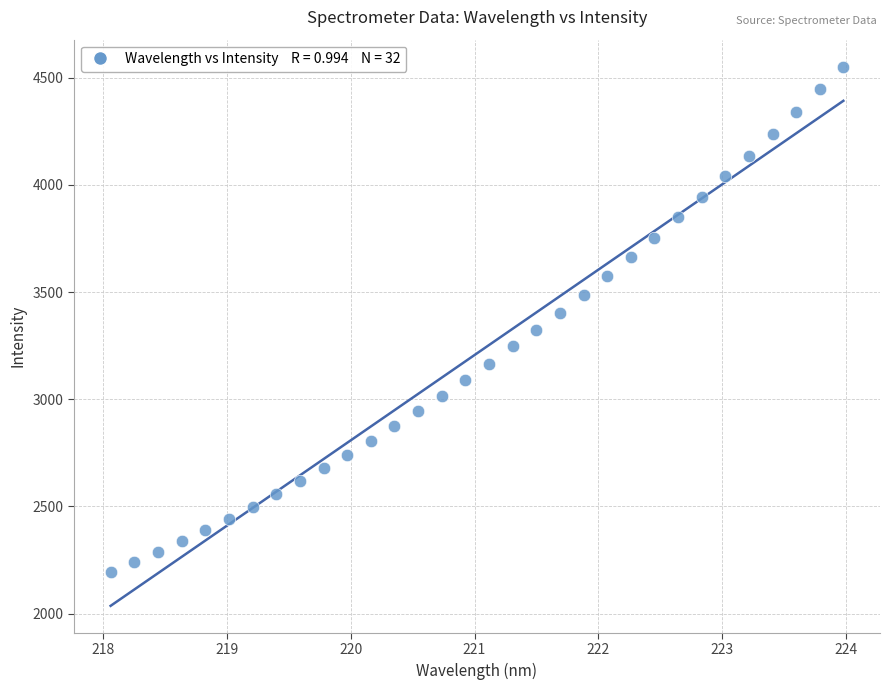

What is the range of X values (max minus min)?

5.9